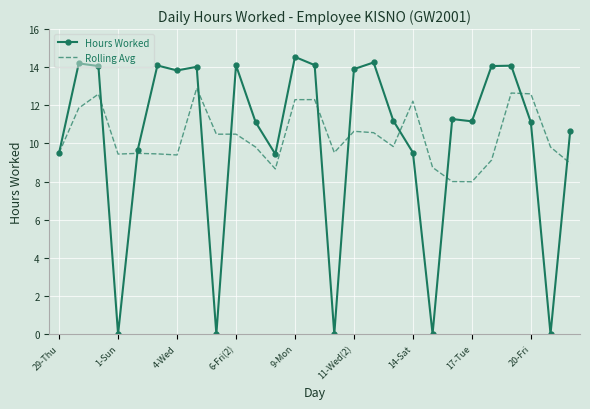

List the series in order of their peak value, highest first.

Hours Worked, Rolling Avg